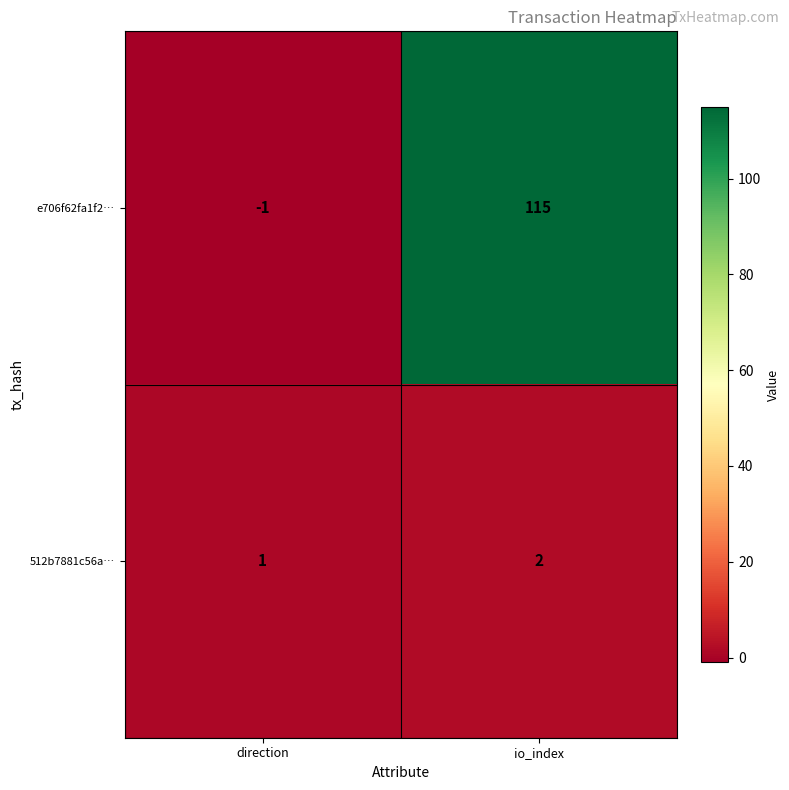

At which label is e706f62fa1f2… closest to 57?

direction